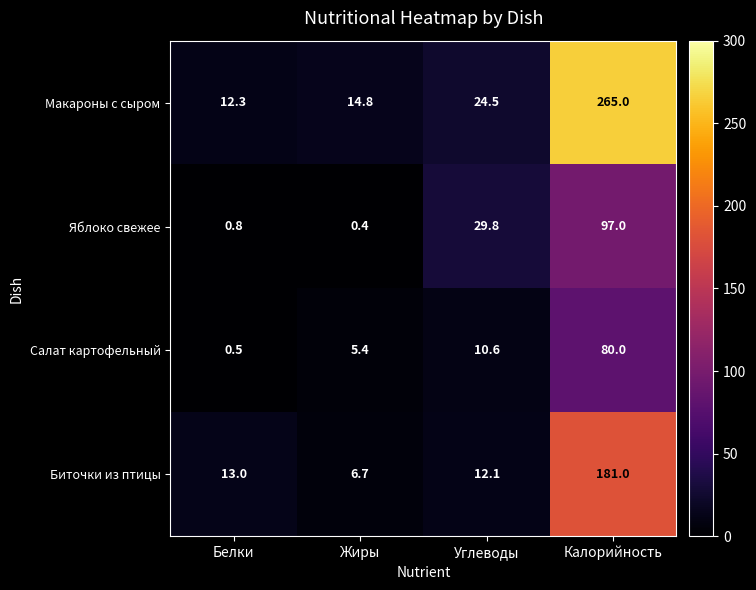

Which series has the widest spread of values?

Макароны с сыром